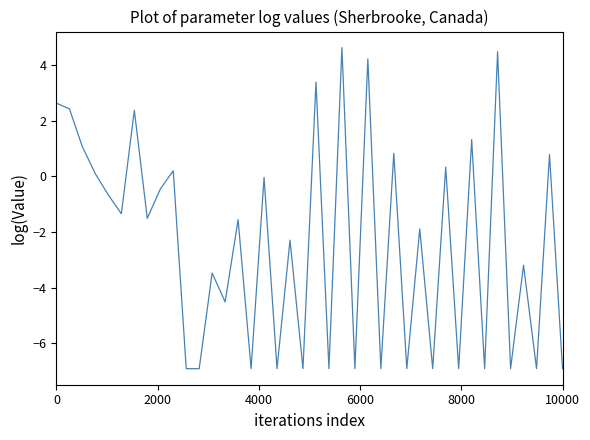

What is the minimum value shown in the chart?

-6.9